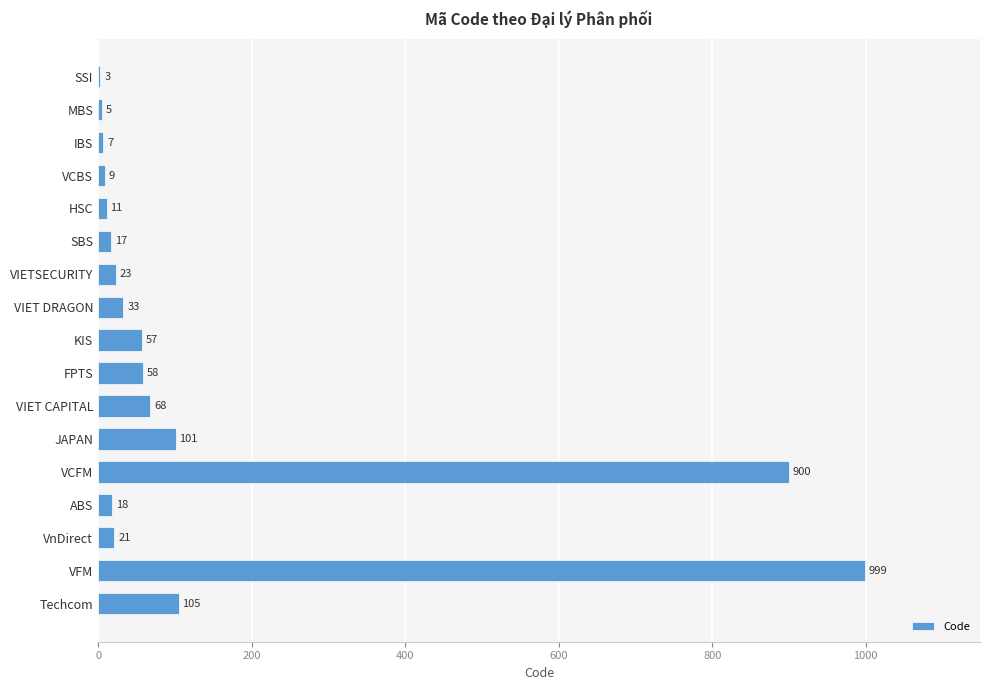

What is the sum of the values at VCBS and ABS?

27